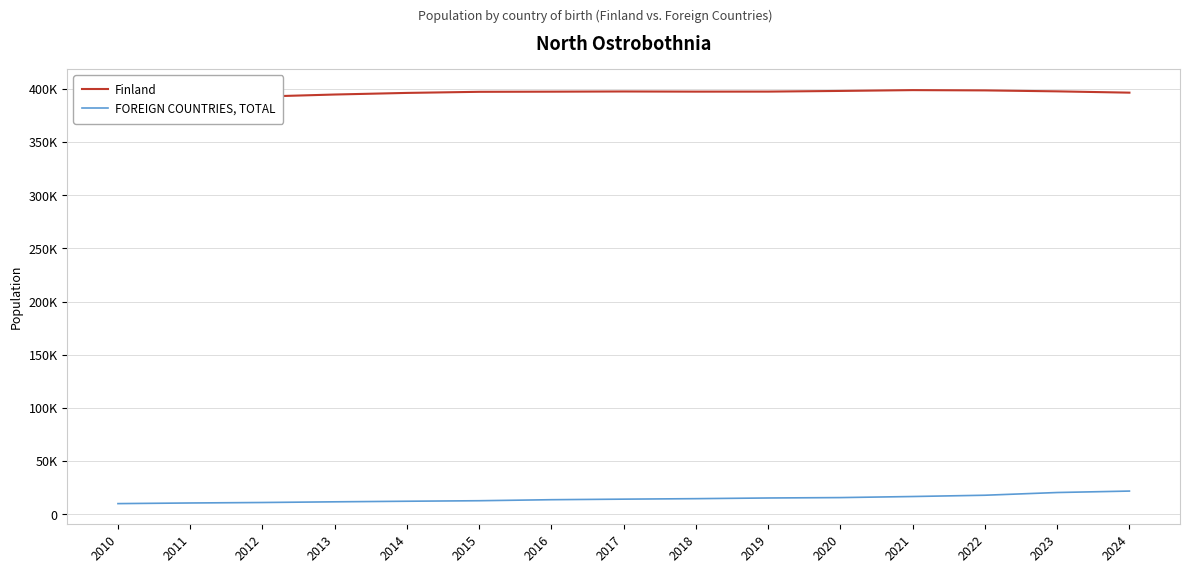

At 2011, list the series in order from smallest to largest.

FOREIGN COUNTRIES, TOTAL, Finland